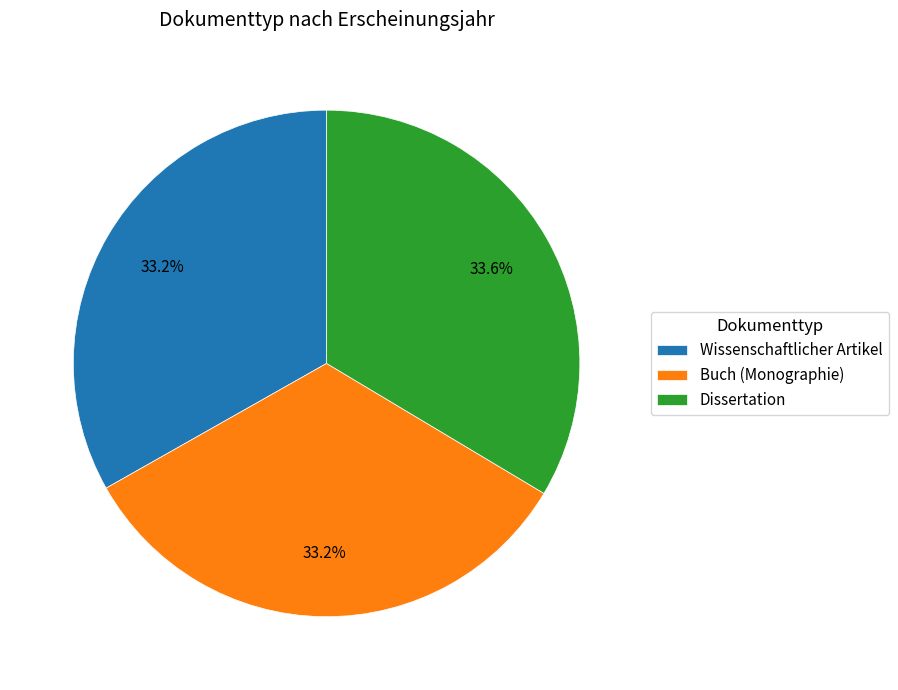

To the nearest percent, what is the combined percentage of Buch (Monographie) and Dissertation?

67%